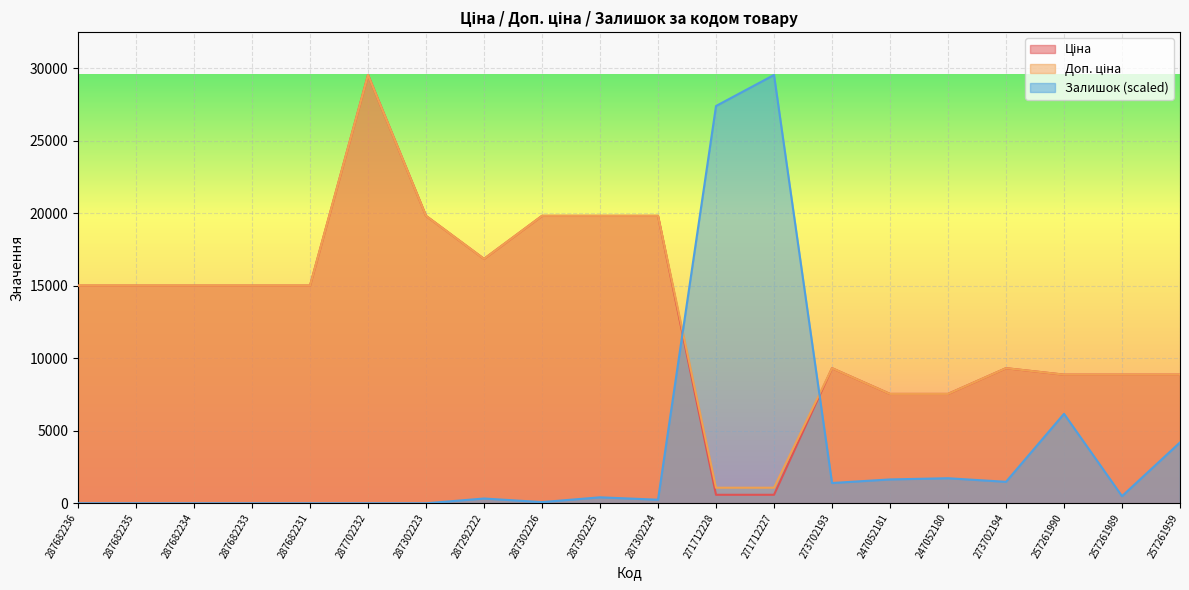

What position from the left is 287302226?

9